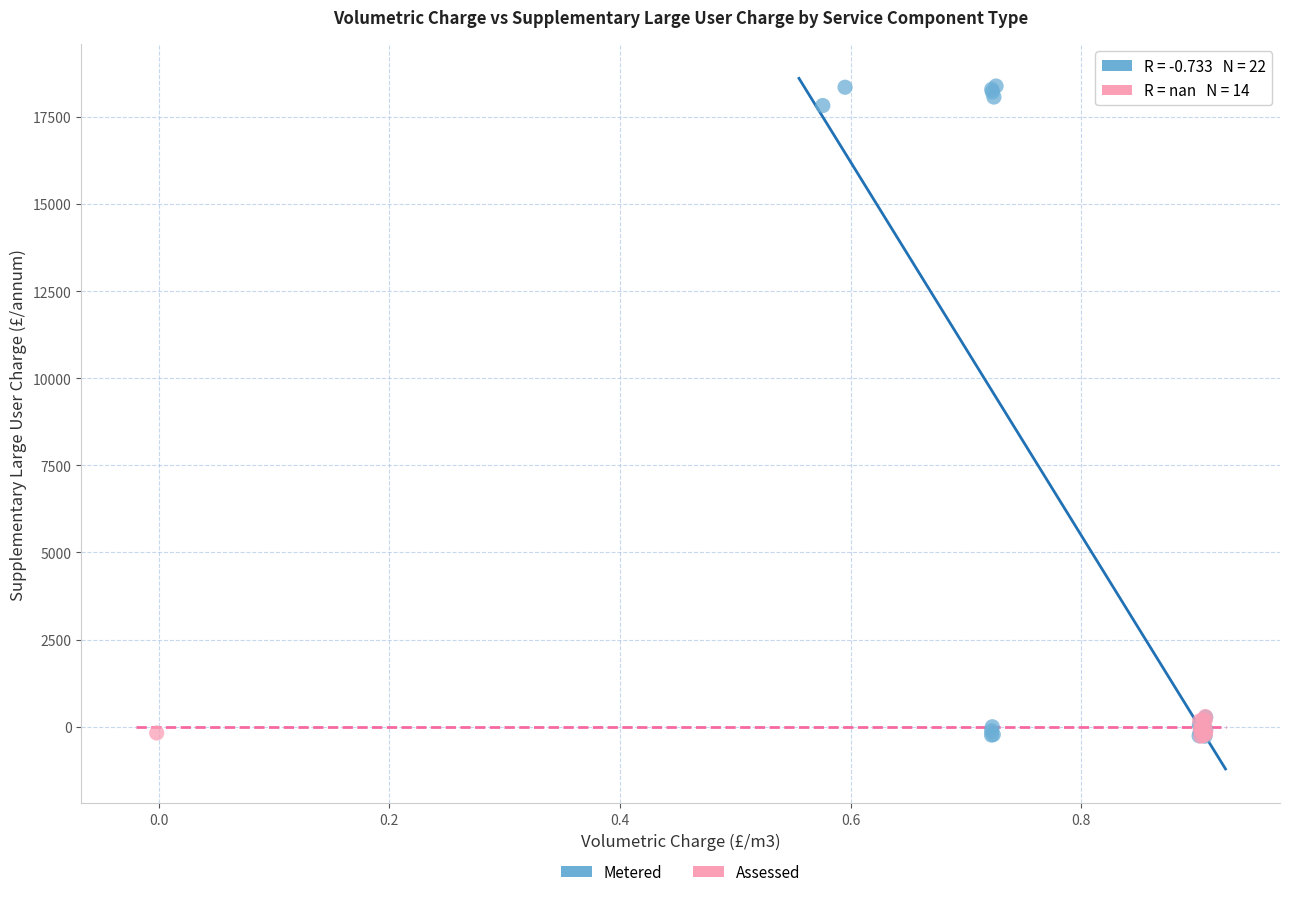

Which series reaches the maximum Y coordinate?

Metered